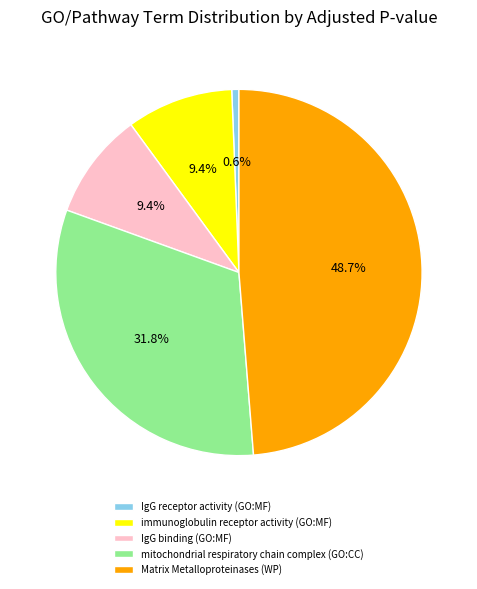

To the nearest percent, what portion does IgG receptor activity (GO:MF) represent?

1%